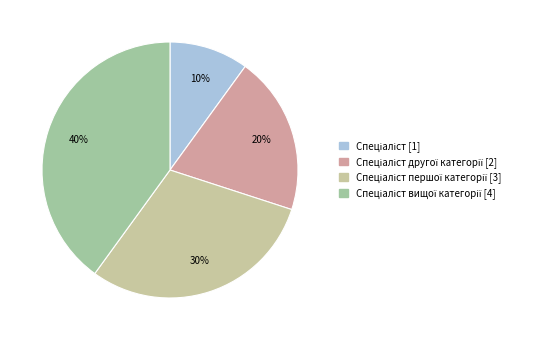

To the nearest percent, what is the difference between the largest and smallest slice percentages?

30%